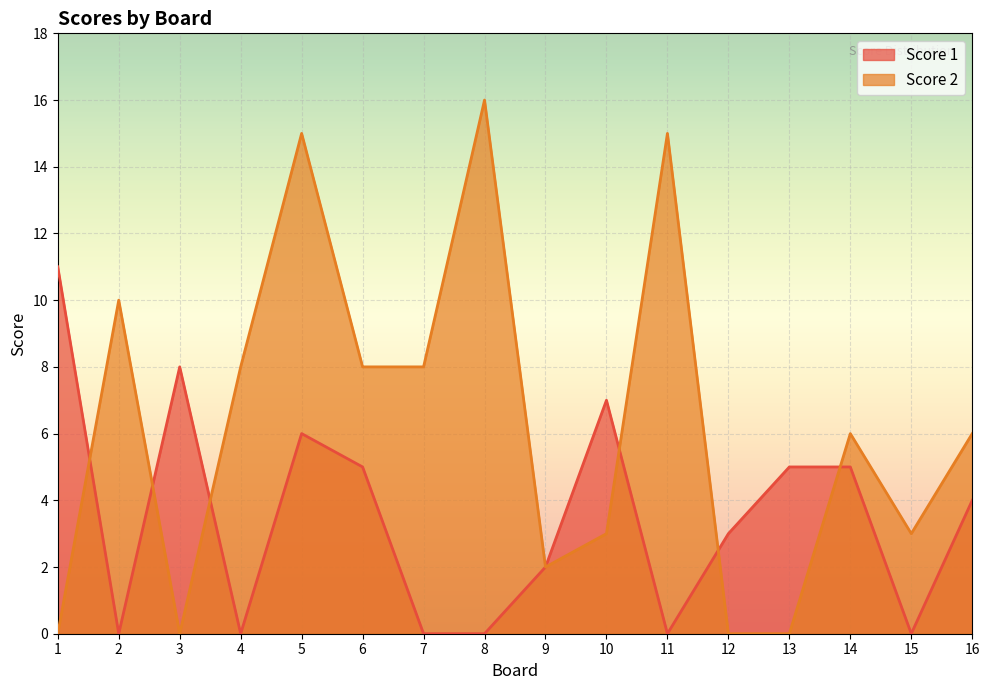

Which has a higher value, 4 or 8?

4